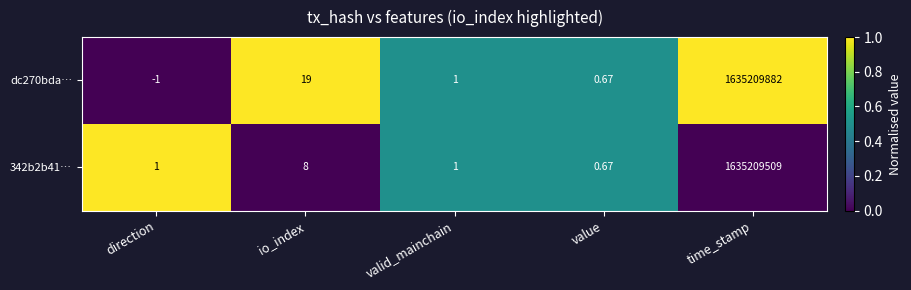

List the series in order of their peak value, highest first.

dc270bda…, 342b2b41…